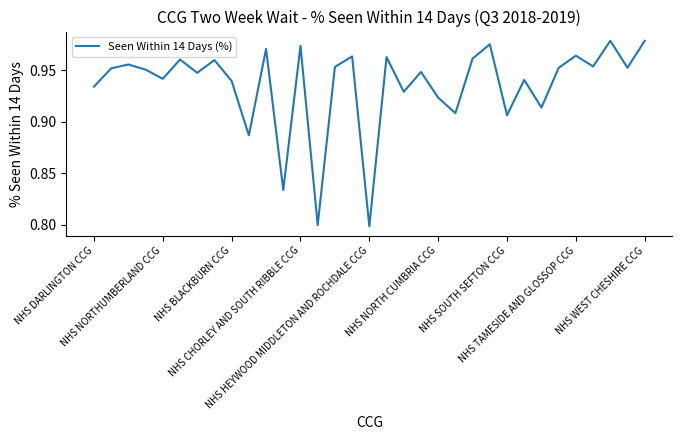

Does the chart display data point markers on the line(s)?

No